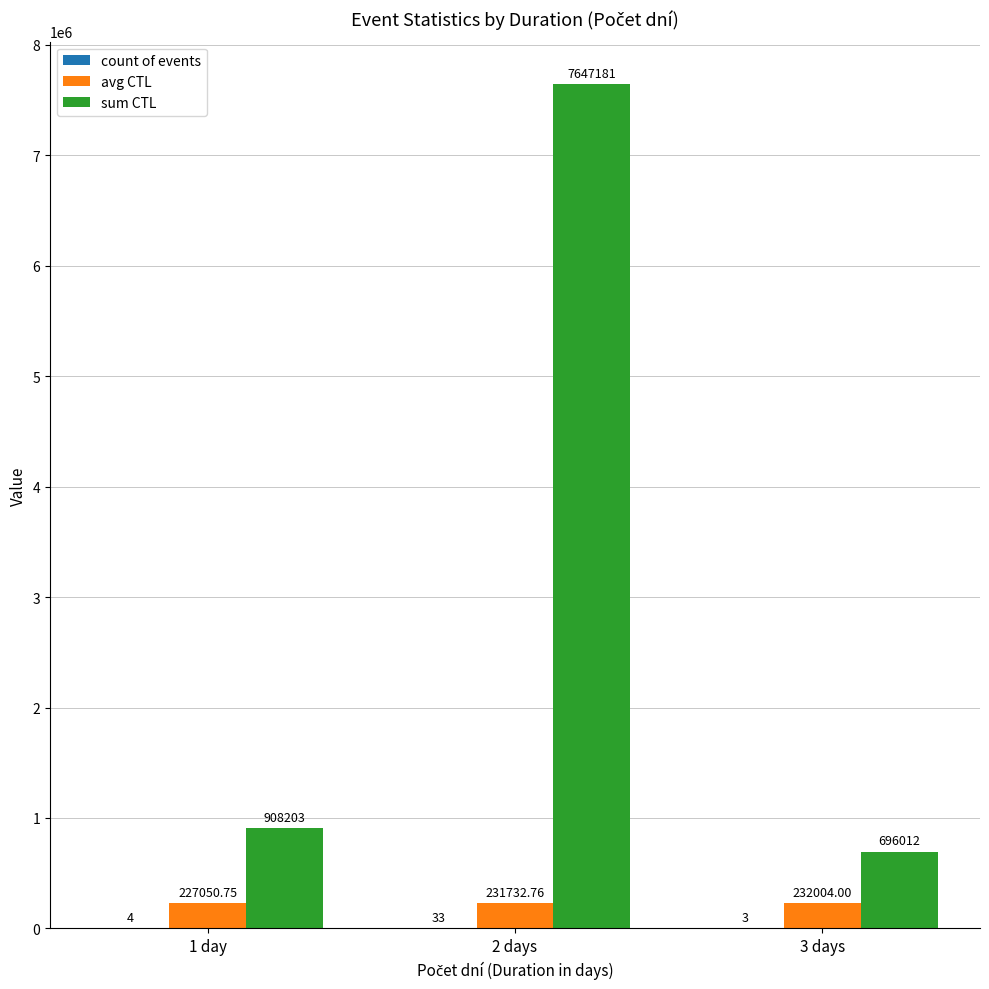

What is the sum of the sum CTL values at 2 days and 3 days?

8343193.0